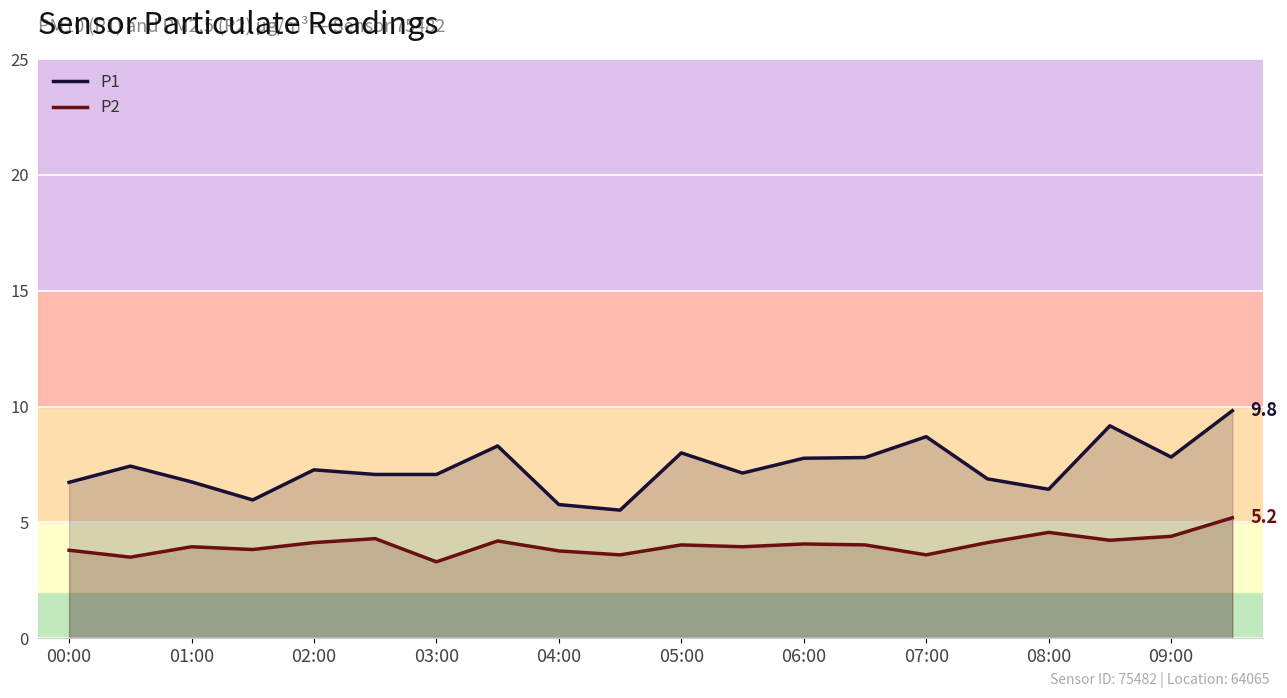

The value of P2 at 07:00 is 1.1. True or false?

False